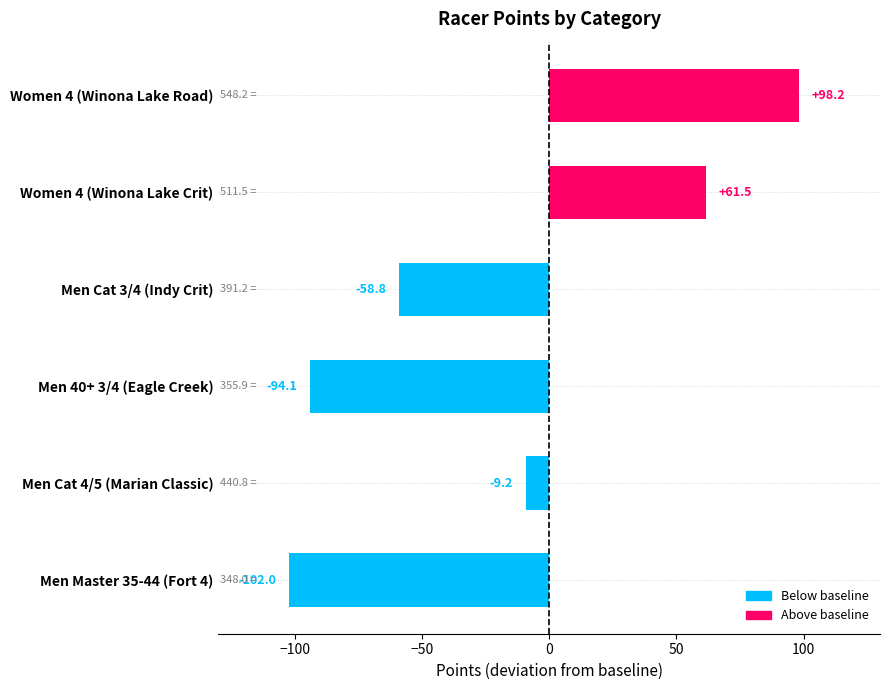

What is the sum of the values at Men Cat 3/4 (Indy Crit) and Women 4 (Winona Lake Crit)?

2.7